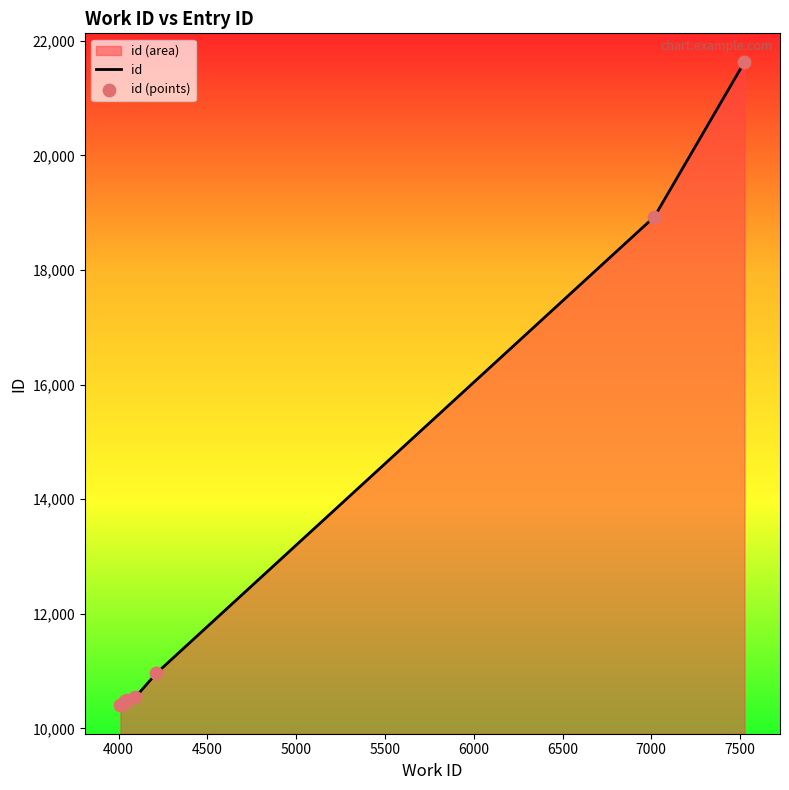

What is the minimum value shown in the chart?

10406